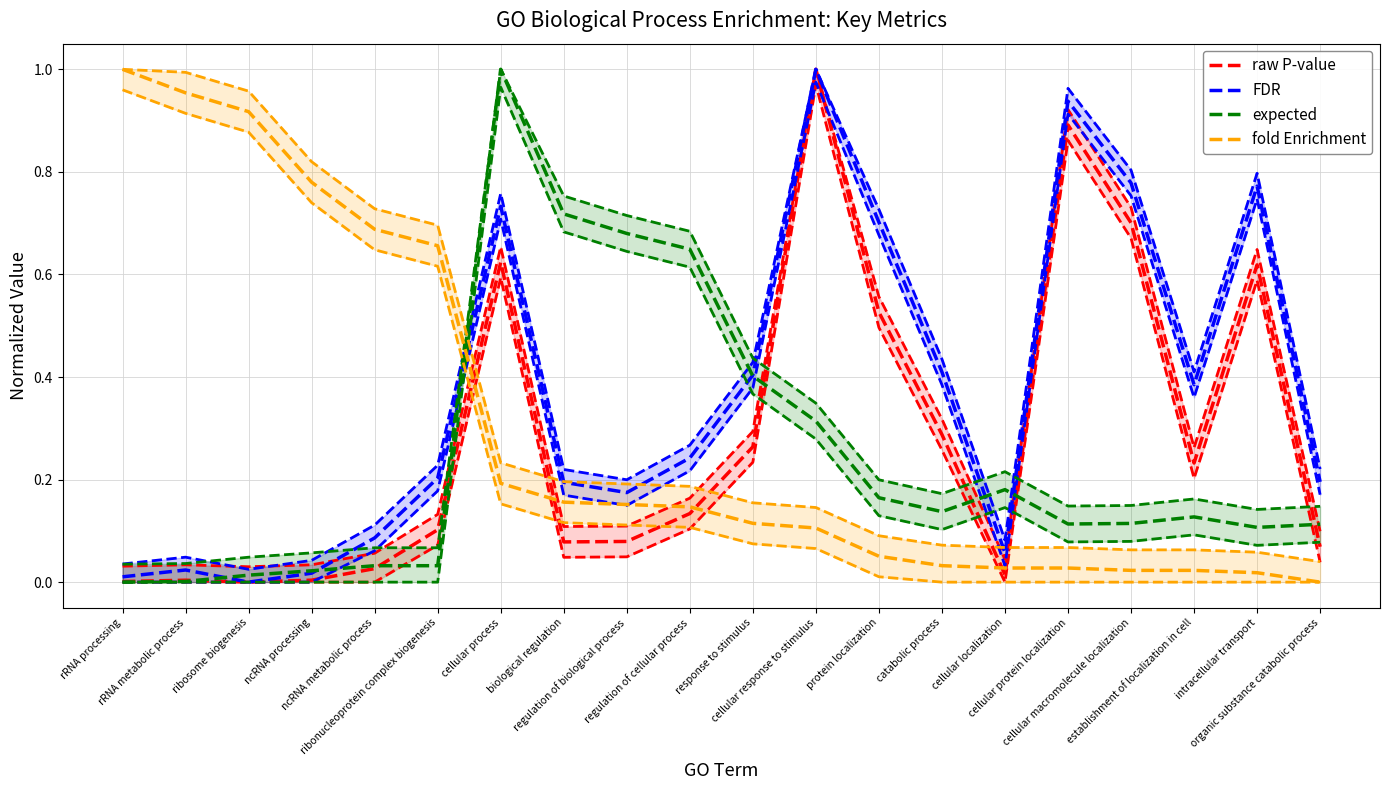

True or false: FDR has more than 0 points higher than both neighbors.

True